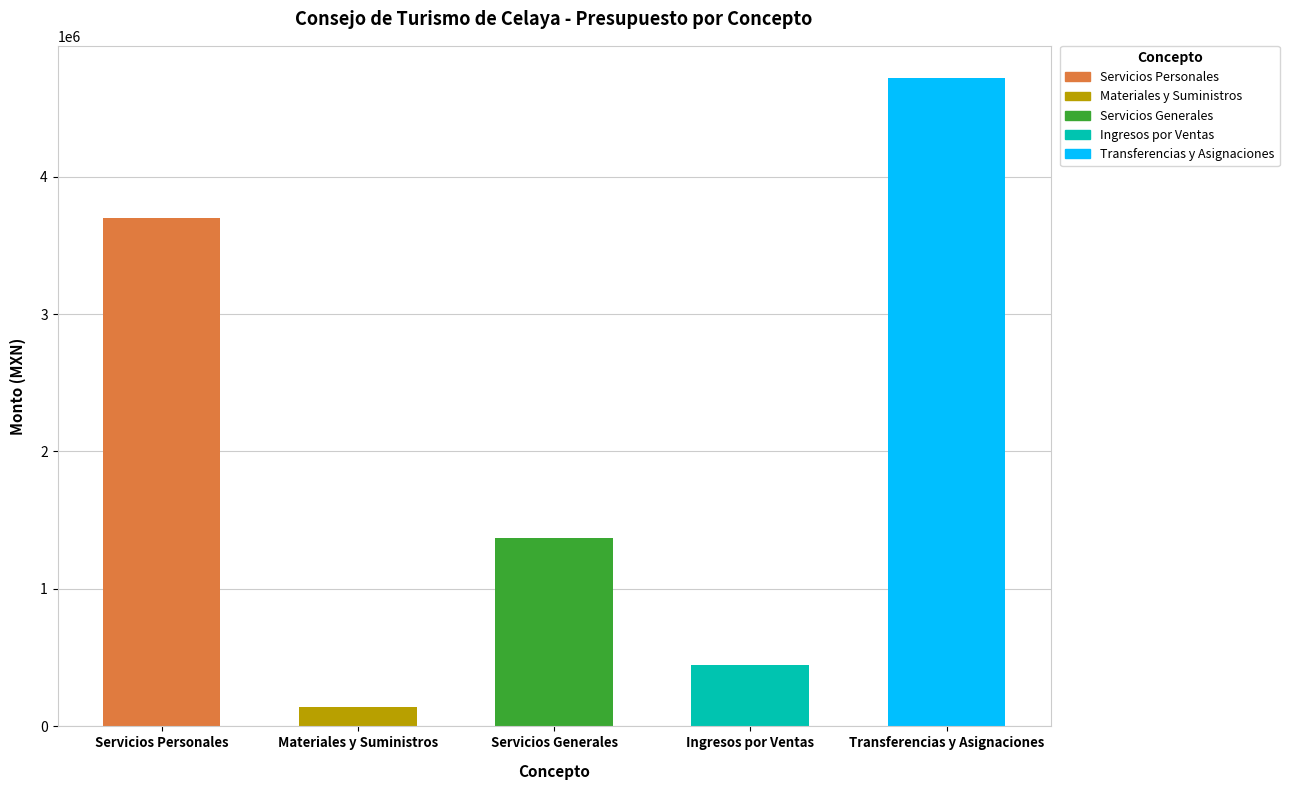

What position from the right is Ingresos por Ventas?

2